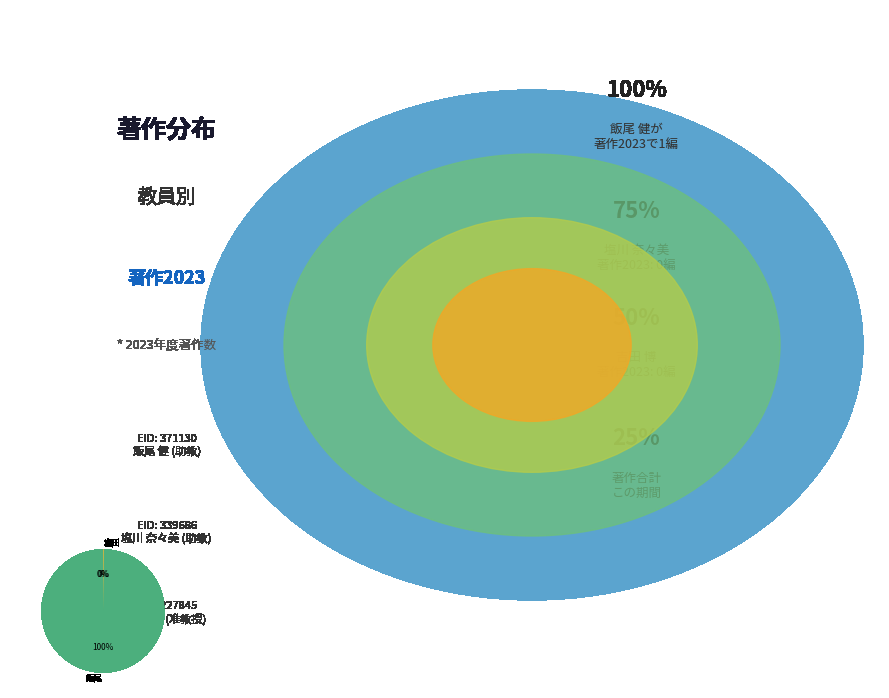

Is there a majority slice in this chart?

Yes